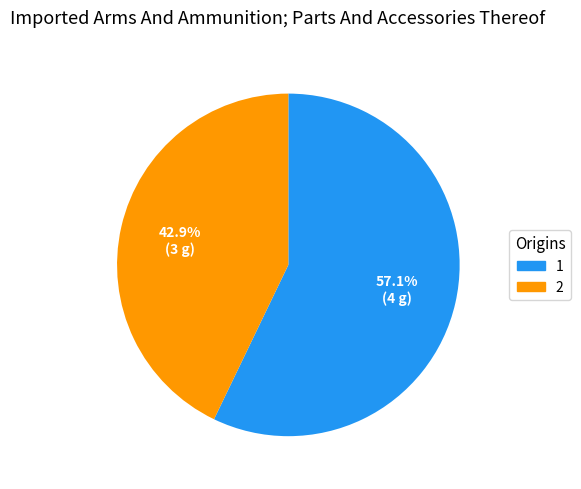

What is the total percentage of 2 and 1?

100.0%